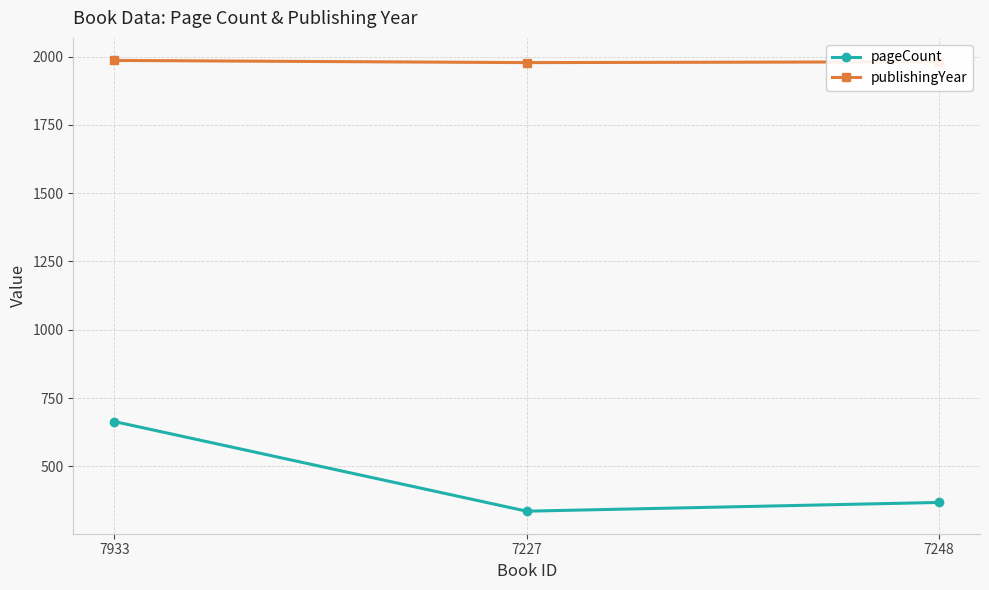

List the series in order of their overall mean, lowest first.

pageCount, publishingYear